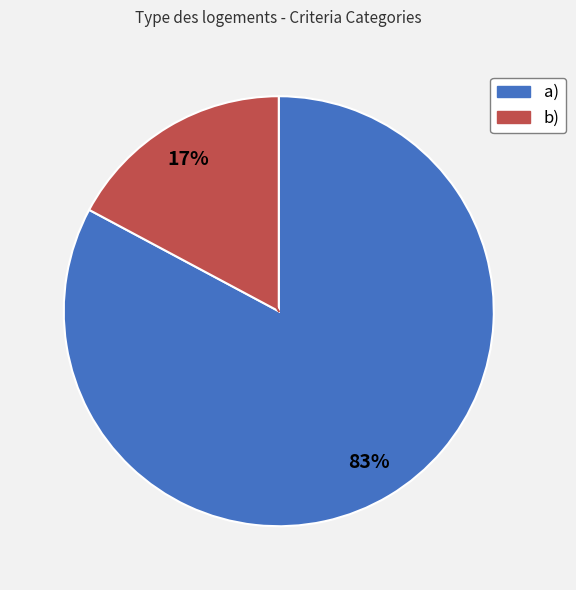

Is there a majority slice in this chart?

Yes